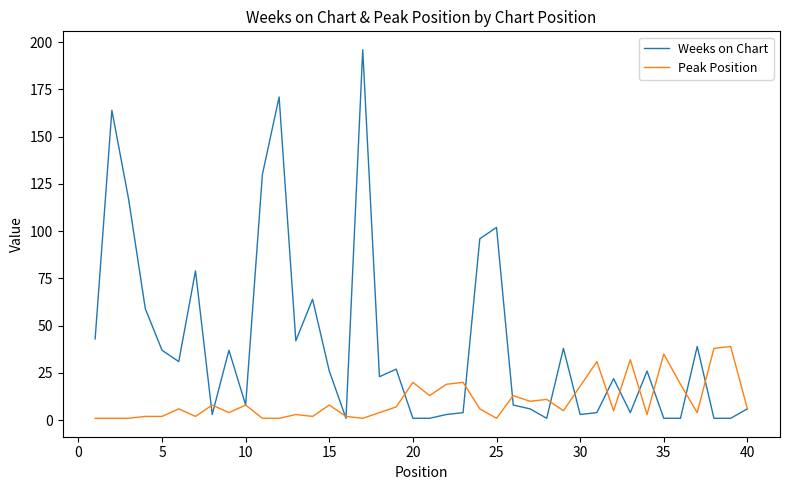

Which series has the largest total across all categories?

Weeks on Chart